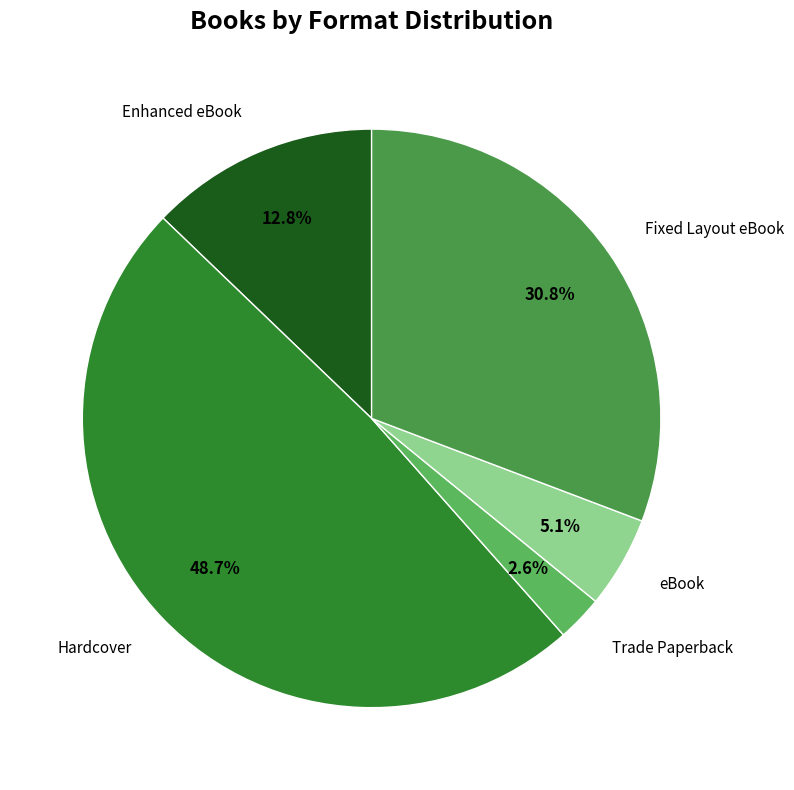

Does any single category account for the majority?

No